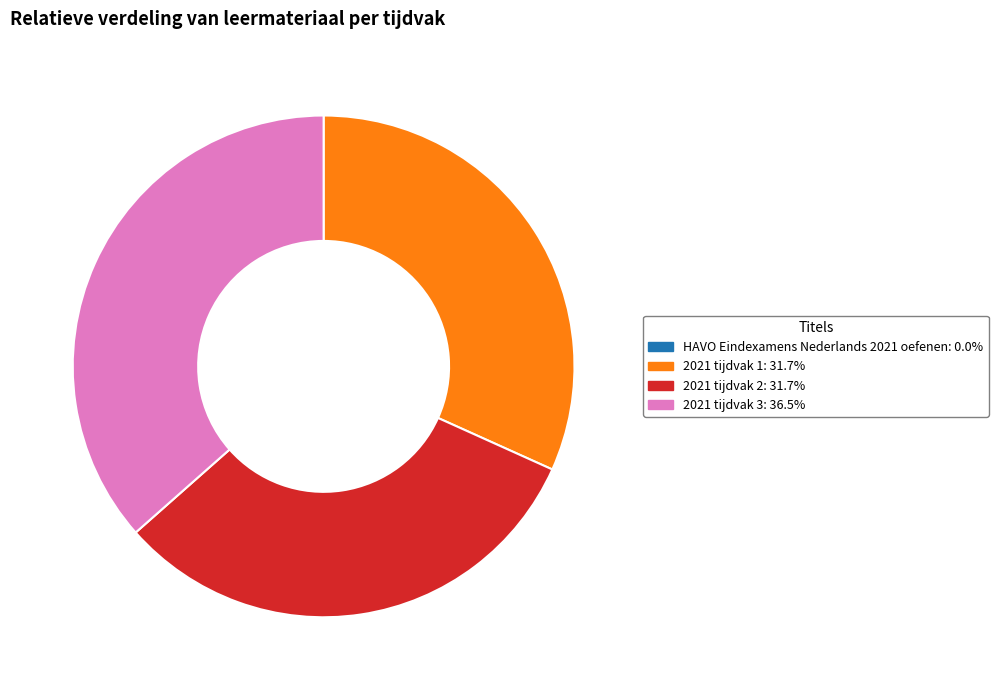

What is the ratio of the value at 2021 tijdvak 2 to the value at 2021 tijdvak 3?

0.9